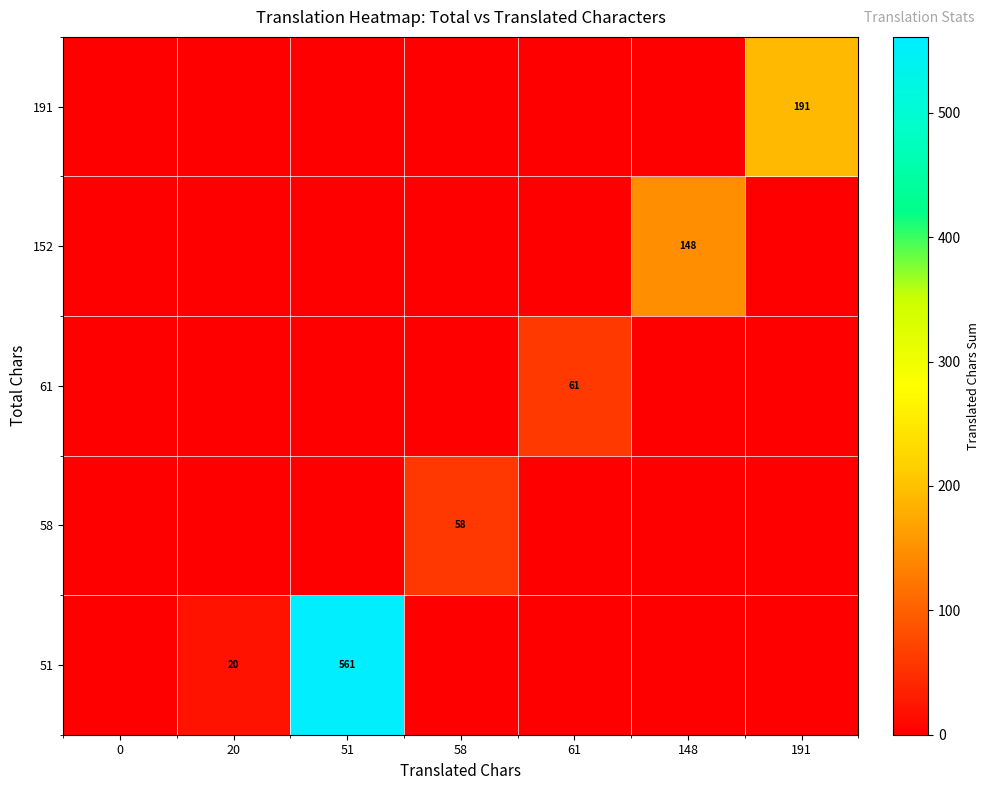

What is the total value across all series at 58?

58